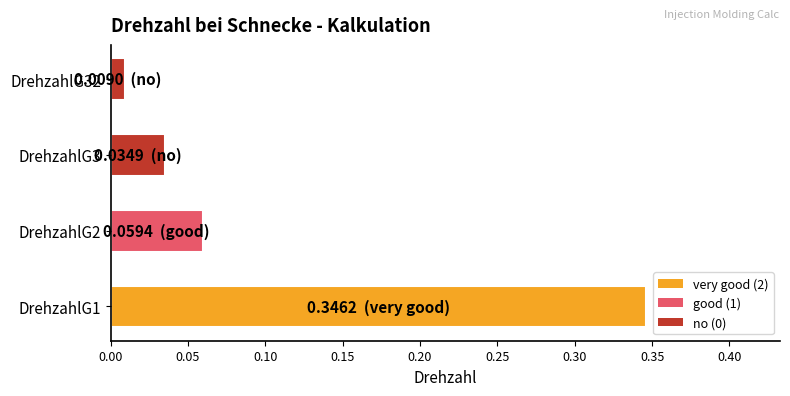

What is the sum of all values?

0.4